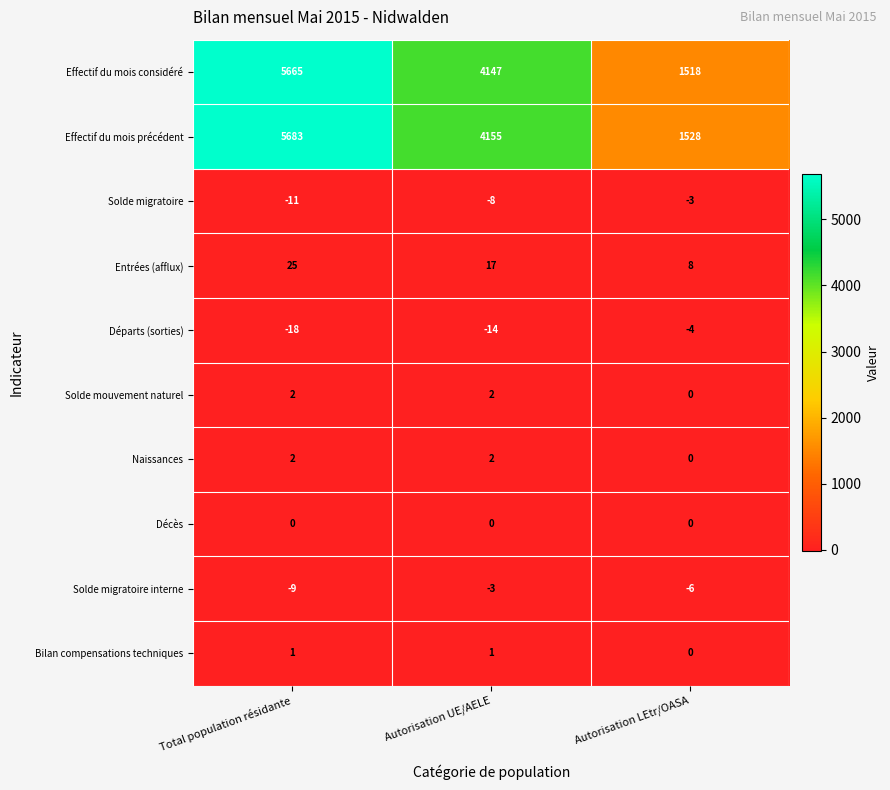

Reading left to right, transcribe all the data shown in this chart.

Effectif du mois considéré: Total population résidante=5665	Autorisation UE/AELE=4147	Autorisation LEtr/OASA=1518
Effectif du mois précédent: Total population résidante=5683	Autorisation UE/AELE=4155	Autorisation LEtr/OASA=1528
Solde migratoire: Total population résidante=-11	Autorisation UE/AELE=-8	Autorisation LEtr/OASA=-3
Entrées (afflux): Total population résidante=25	Autorisation UE/AELE=17	Autorisation LEtr/OASA=8
Départs (sorties): Total population résidante=-18	Autorisation UE/AELE=-14	Autorisation LEtr/OASA=-4
Solde mouvement naturel: Total population résidante=2	Autorisation UE/AELE=2	Autorisation LEtr/OASA=0
Naissances: Total population résidante=2	Autorisation UE/AELE=2	Autorisation LEtr/OASA=0
Décès: Total population résidante=0	Autorisation UE/AELE=0	Autorisation LEtr/OASA=0
Solde migratoire interne: Total population résidante=-9	Autorisation UE/AELE=-3	Autorisation LEtr/OASA=-6
Bilan compensations techniques: Total population résidante=1	Autorisation UE/AELE=1	Autorisation LEtr/OASA=0